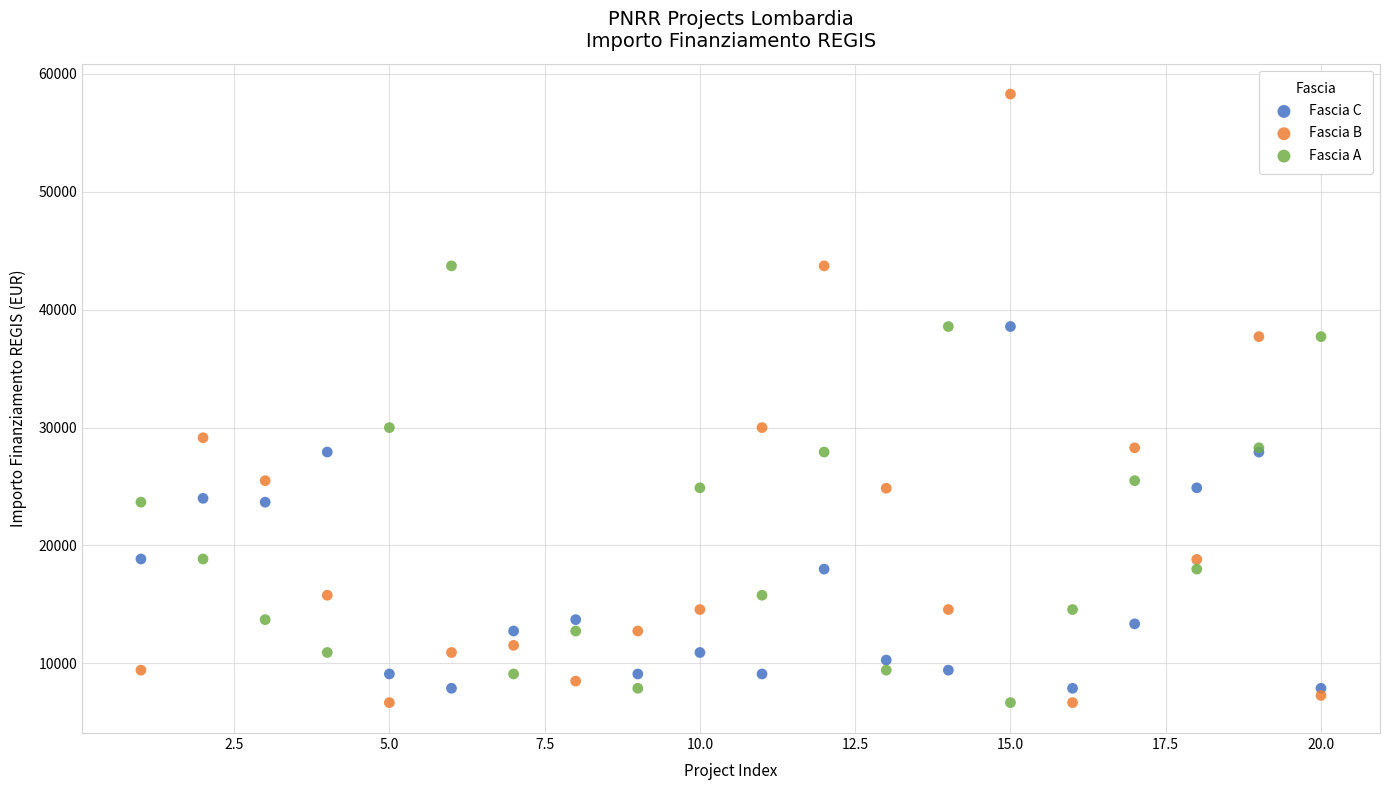

What is the X range (max minus min) for the scatter plot?

19